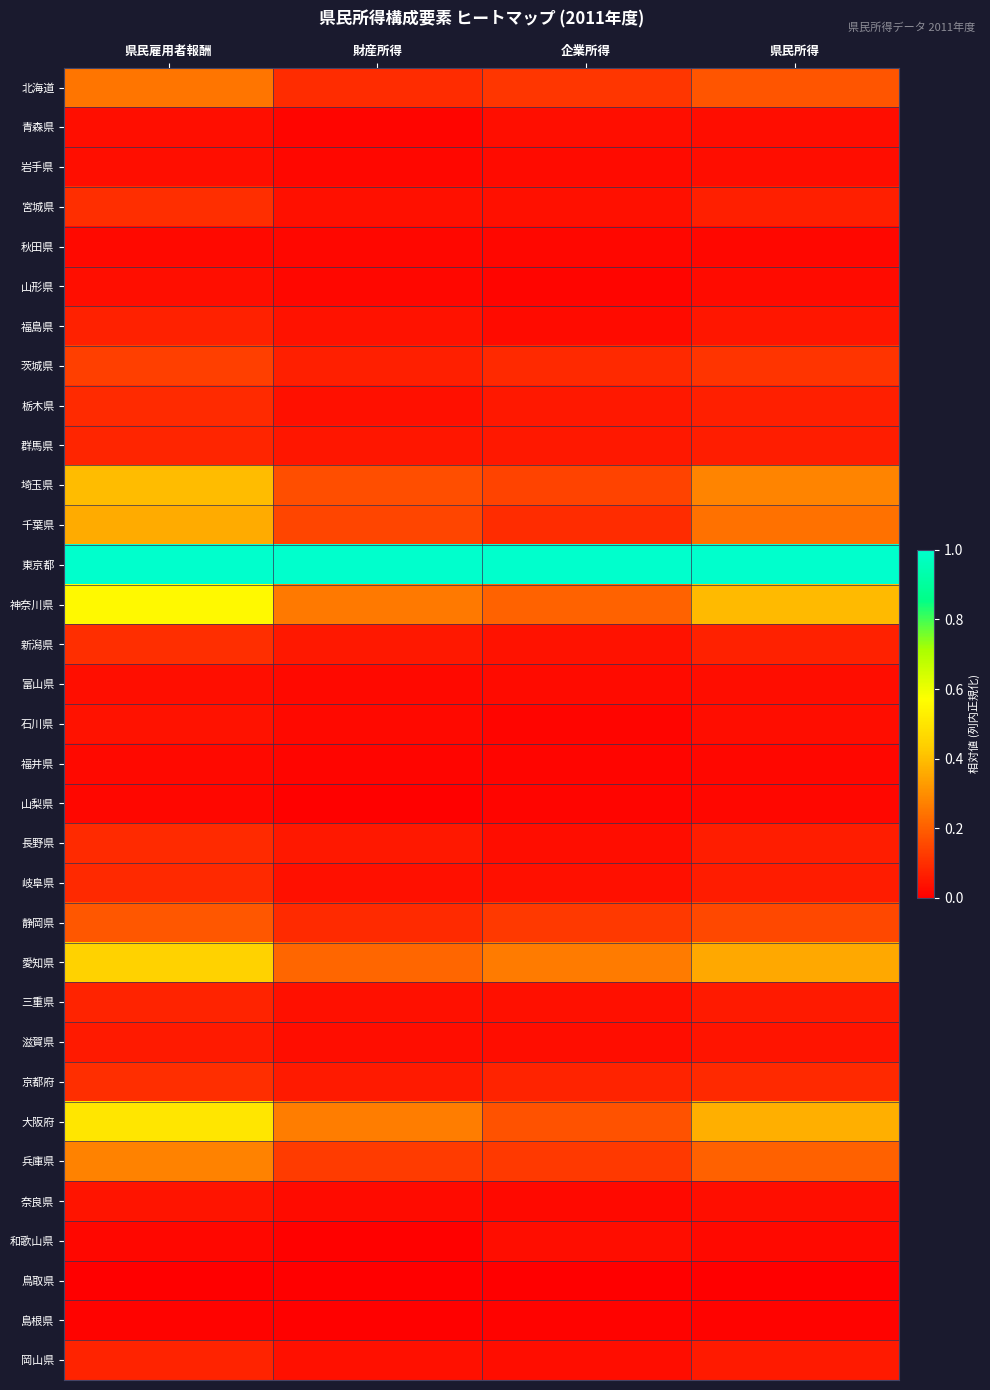

What is the difference between the highest and lowest values at 県民雇用者報酬?

1.0